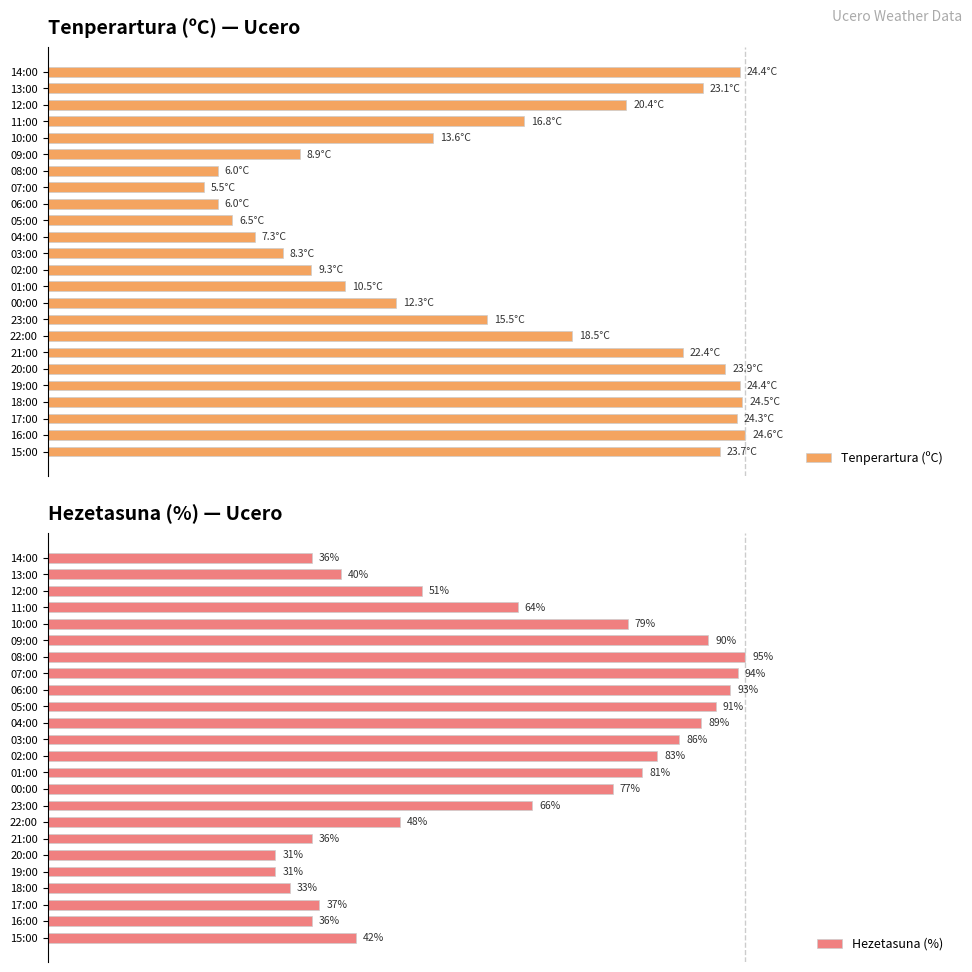

Which category has the lowest value across all series?

07:00